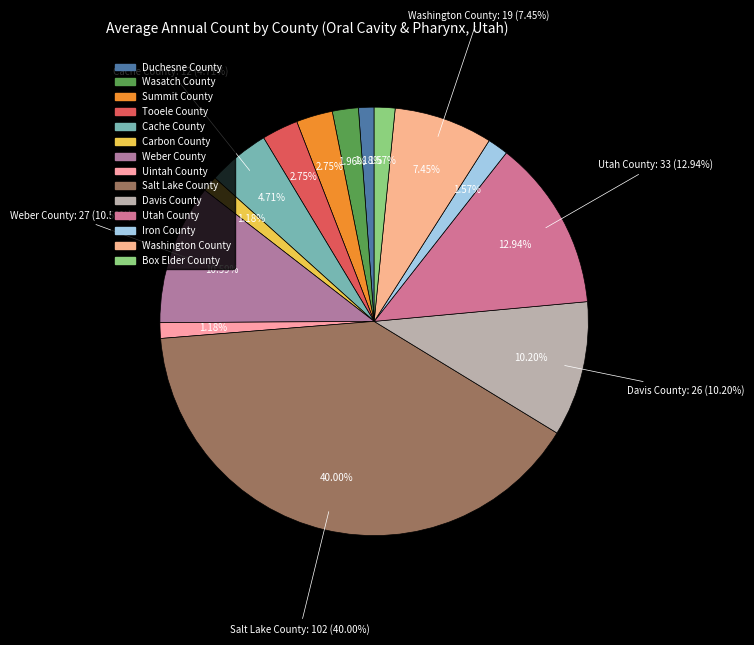

How many segments does this pie chart have?

14